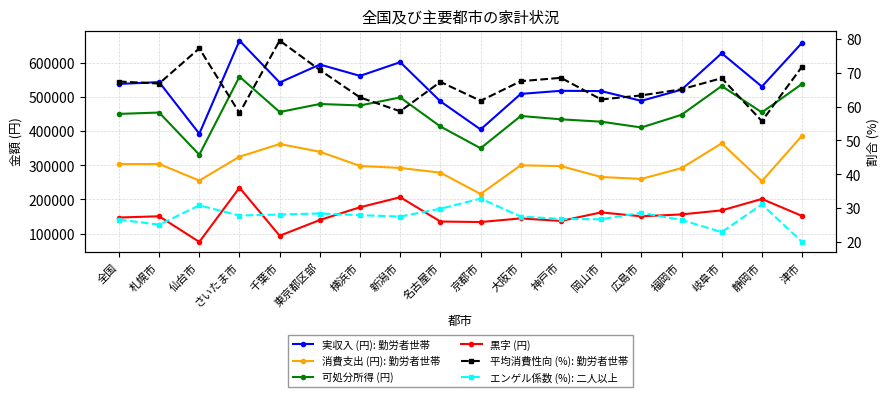

The value of 実収入 (円): 勤労者世帯 at さいたま市 is 664565.0. True or false?

True